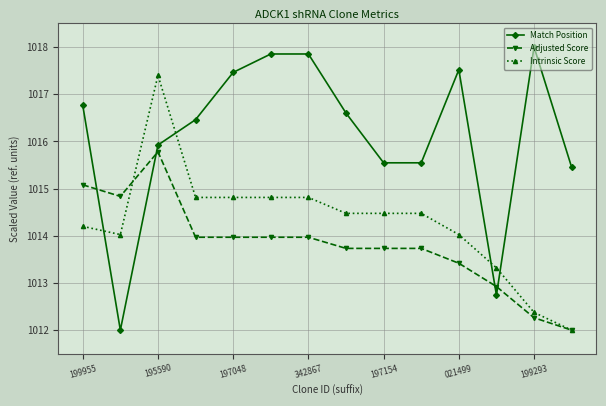

True or false: Match Position has more than 0 points higher than both neighbors.

True